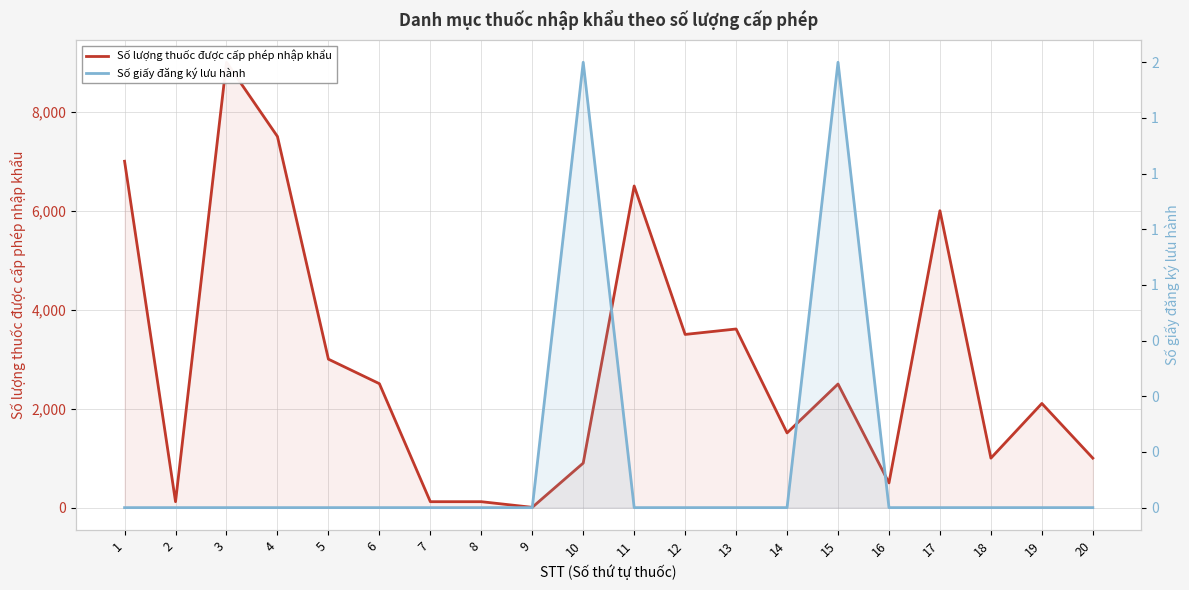

How many lines are shown in the chart?

2